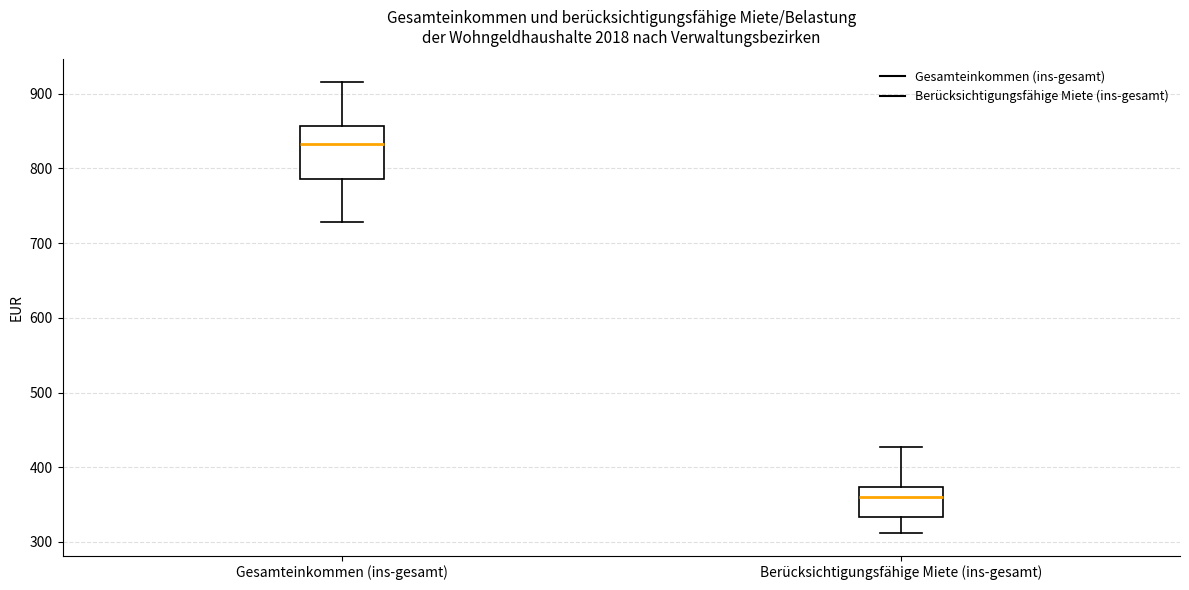

Comparing the boxes themselves (not the whiskers), which one is the tallest?

Gesamteinkommen (ins-gesamt)